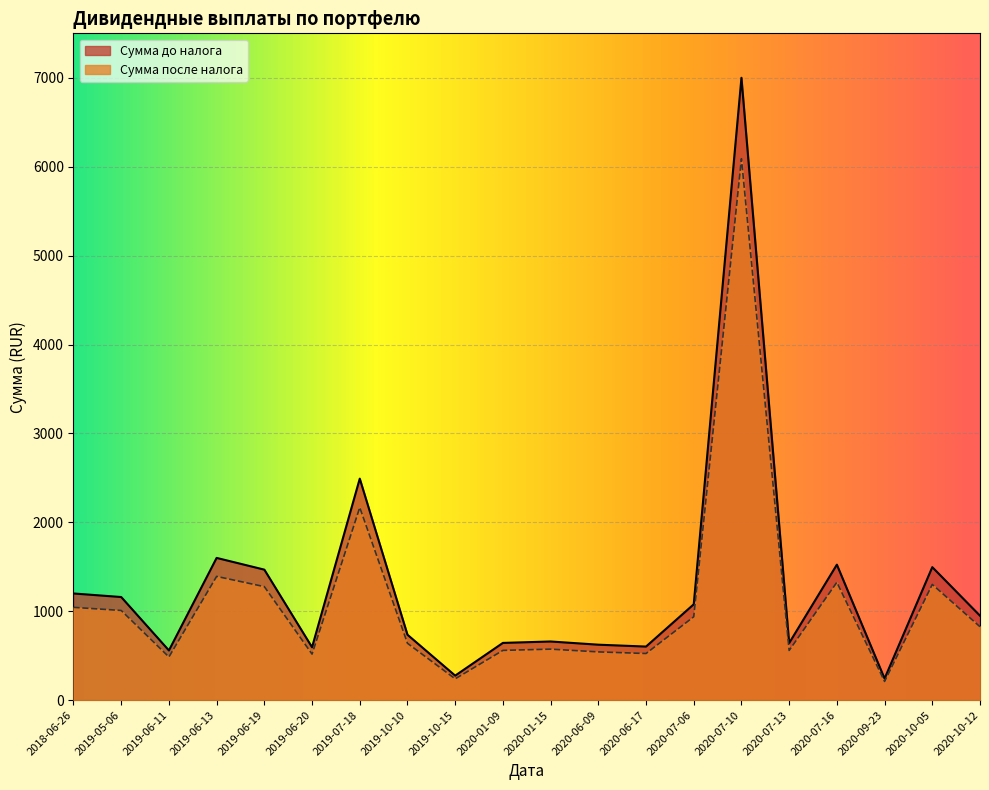

What are all the series names shown in the legend?

Сумма до налога, Сумма после налога